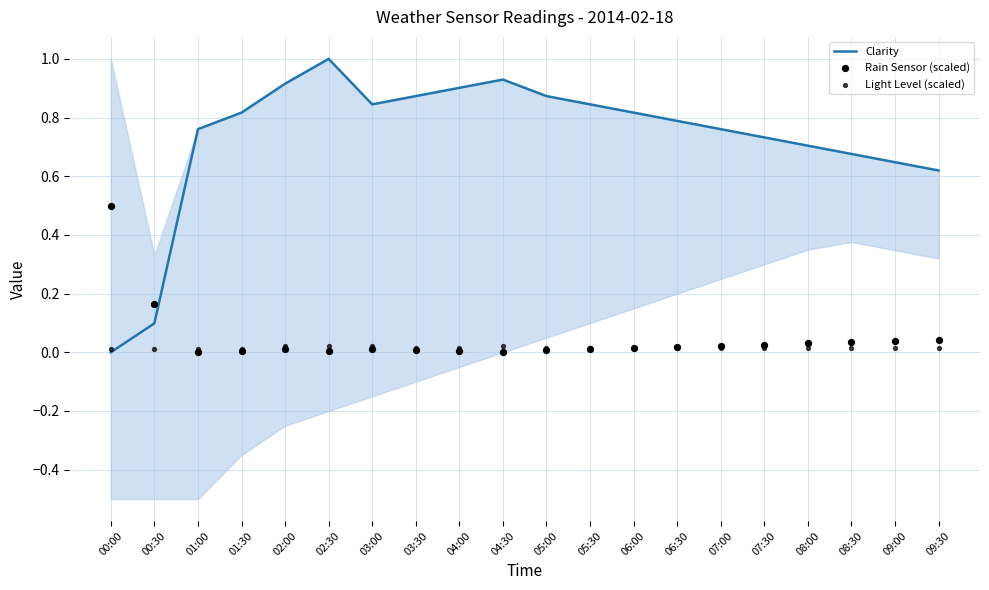

Which series contains the lowest Y value?

Clarity